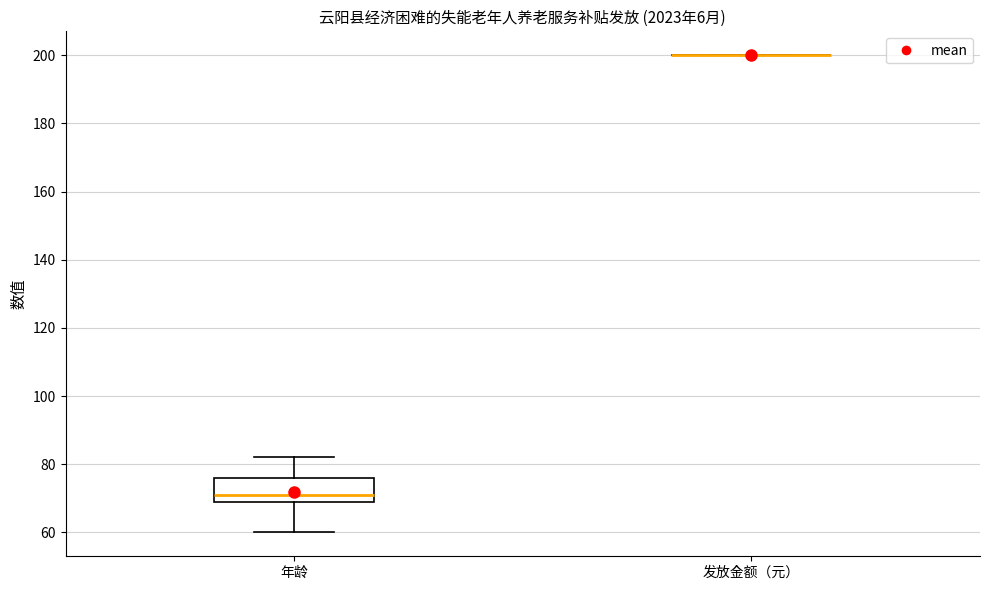

Reading left to right, transcribe this box plot: for each box, give where its median line is, the range the box spans, and where its two whiskers end, as read against the y-axis. The values are not printed on the chart, so give them approximately, as read against the axis.

年龄: median 72, box 70 to 76, whiskers 60 to 82
发放金额（元）: box collapsed to a line at 200, whiskers 200 to 200